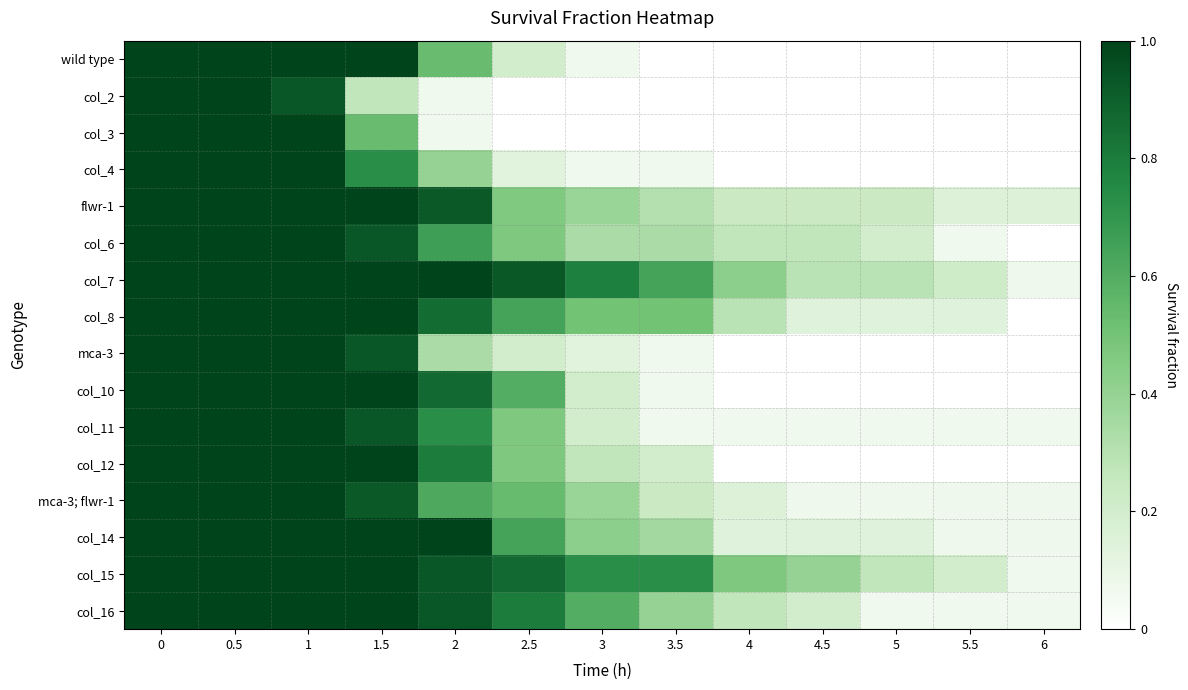

Which series has the largest range (max minus min)?

wild type